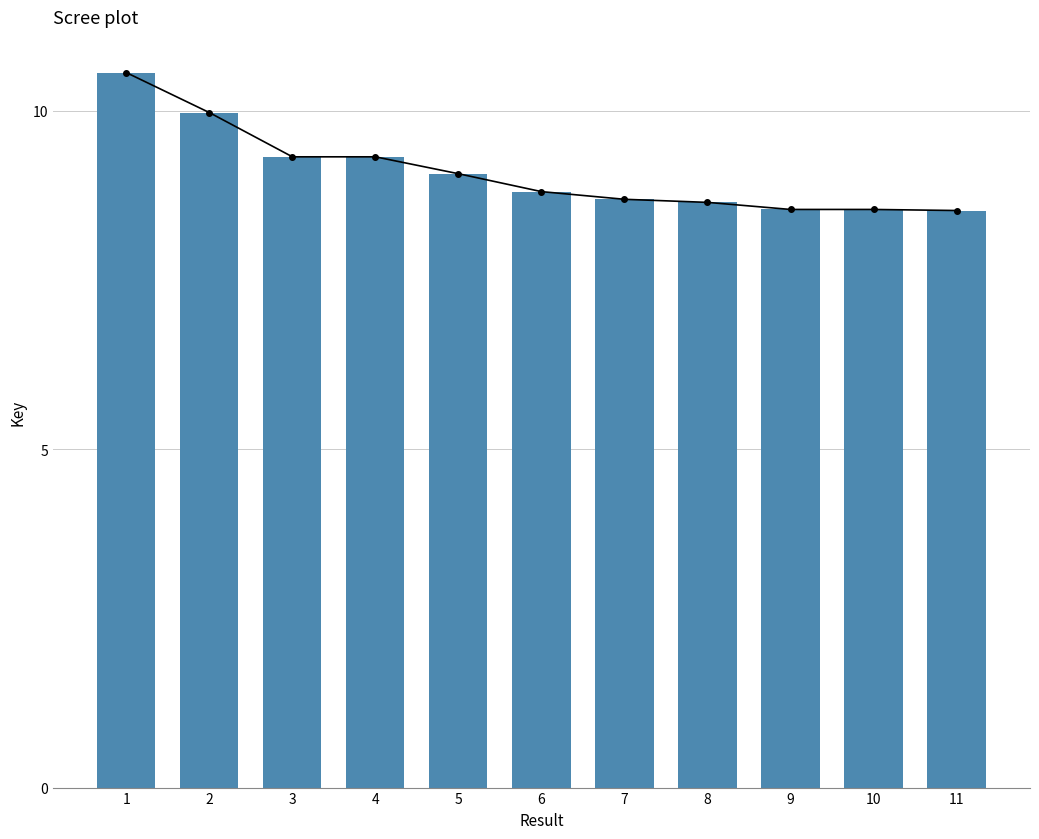

Does the chart contain stacked bars?

No